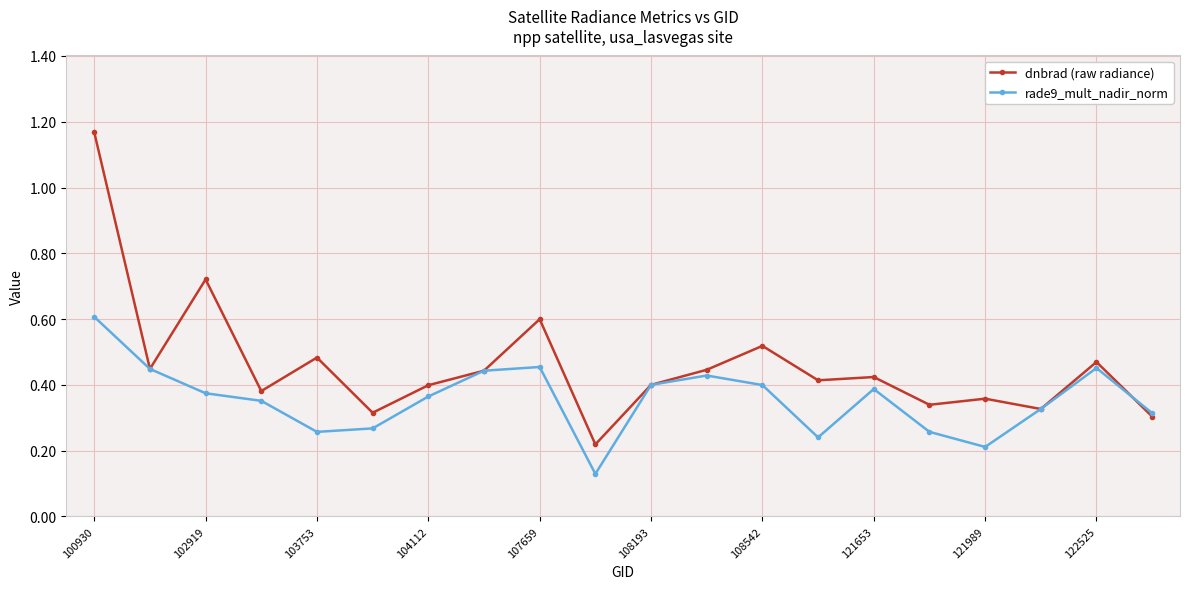

Is this an area chart (filled region under the line)?

No